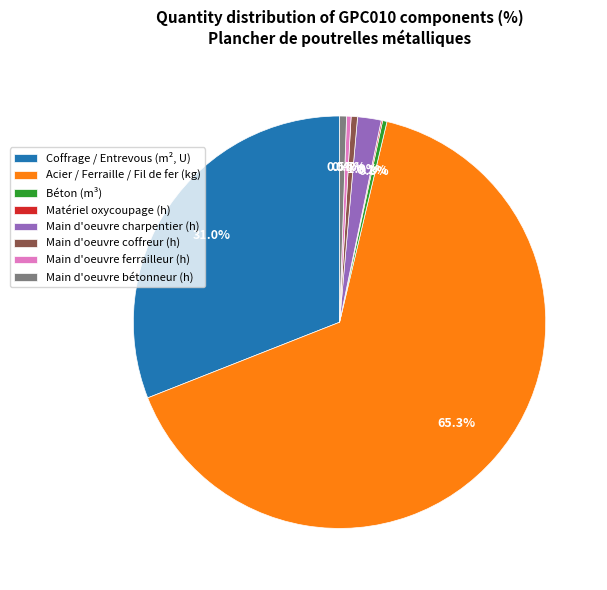

Which slice is the largest?

Acier / Ferraille / Fil de fer (kg)